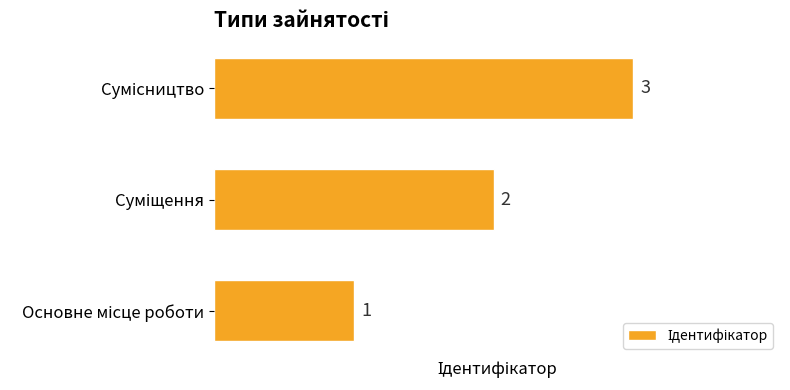

Count the values in the range 1 to 3.

3